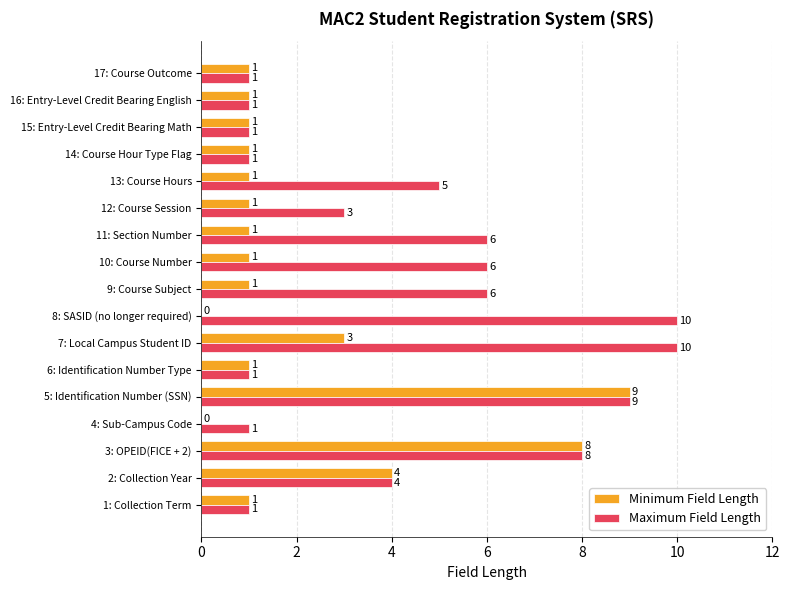

What is the approximate value of Maximum Field Length at 13: Course Hours?

5